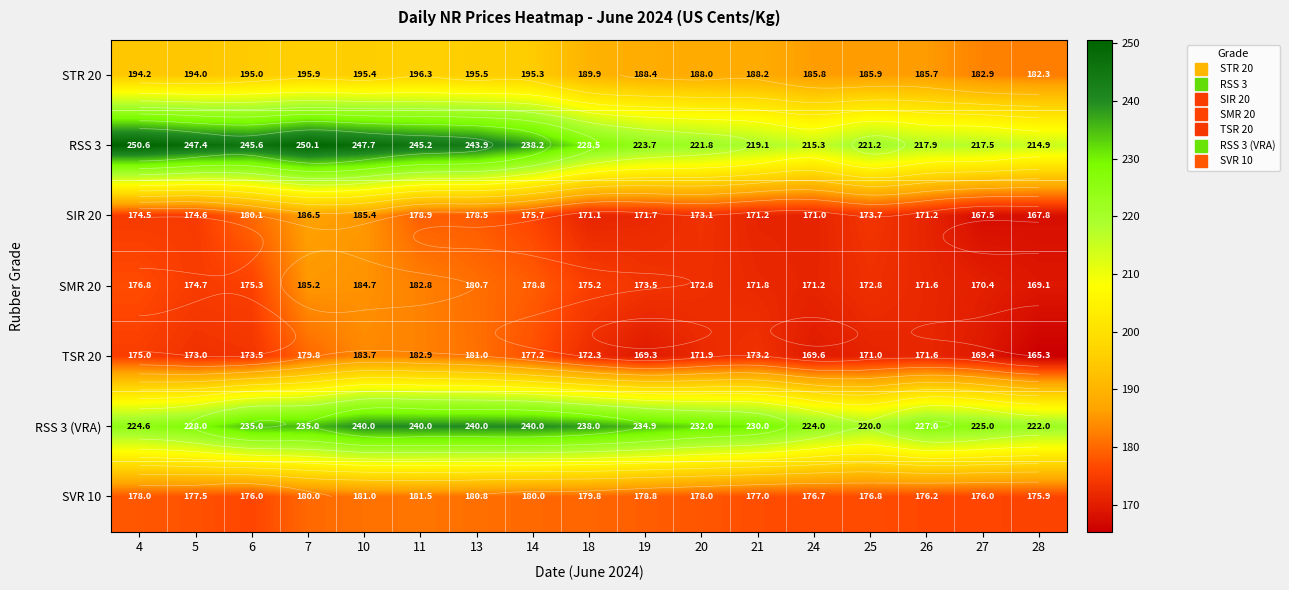

What is the spread (max minus min) of values at 25?

50.2